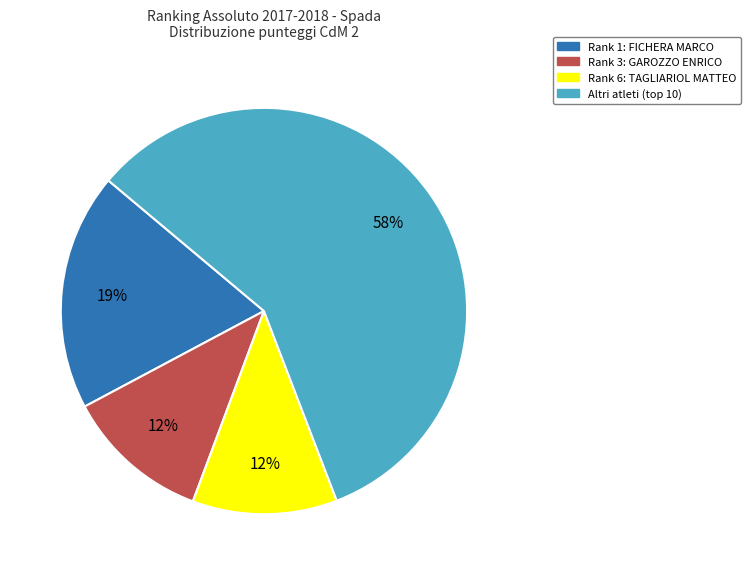

Does any single category account for the majority?

Yes